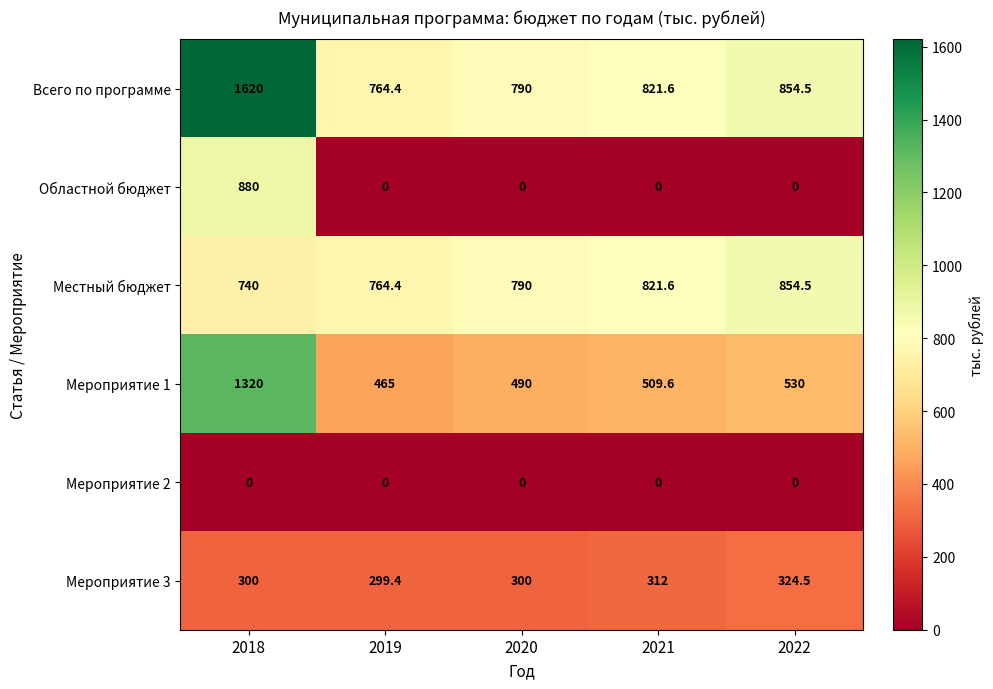

How many categories are shown in the chart?

5